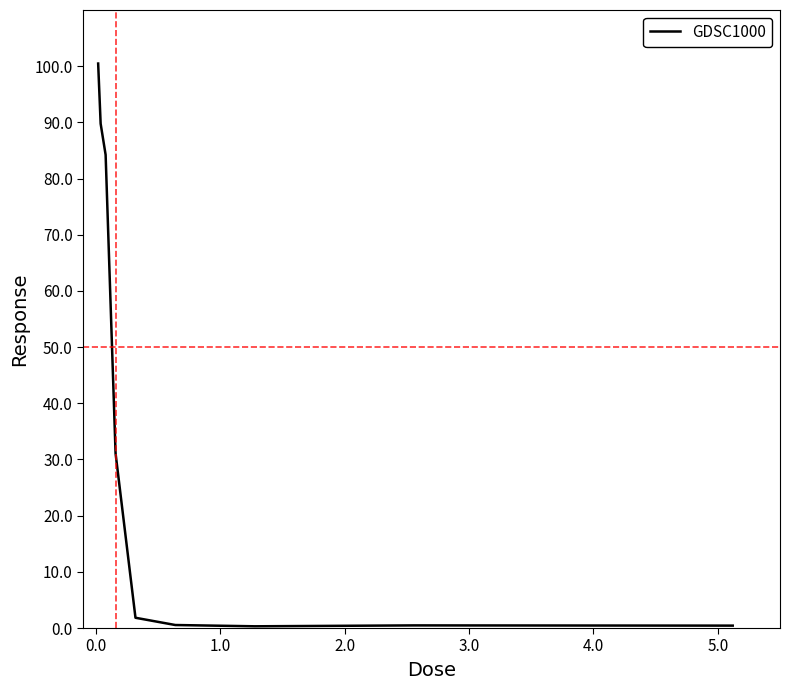

What is the difference between the maximum and minimum values?

100.2